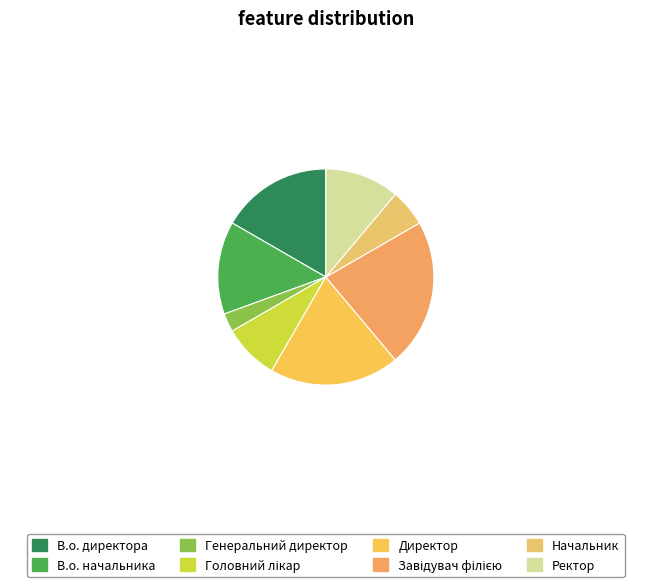

How many segments does this pie chart have?

8